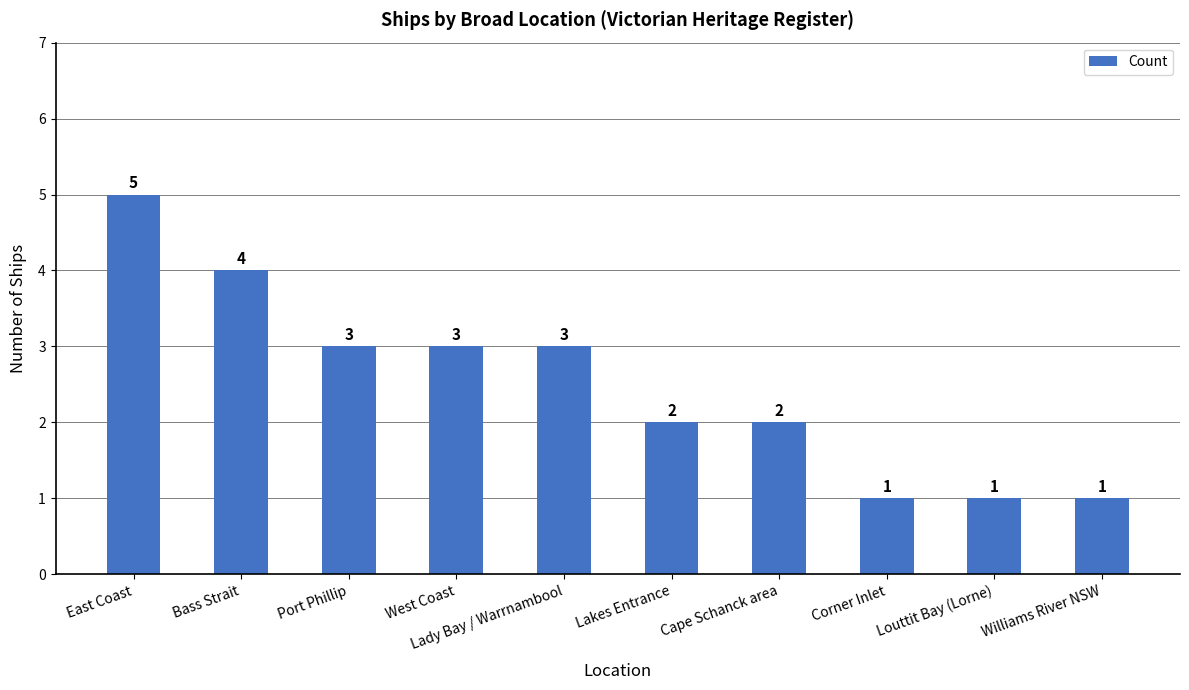

What is the difference between the values at East Coast and Cape Schanck area?

3